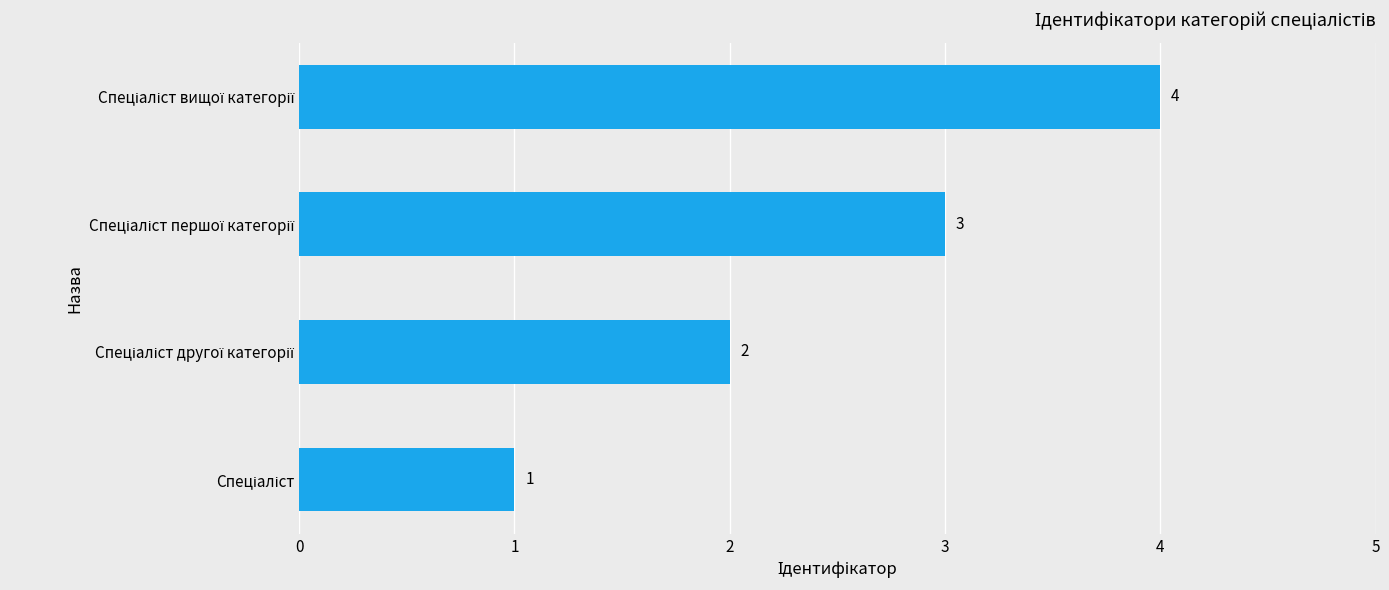

Count the number of data series in this chart.

1